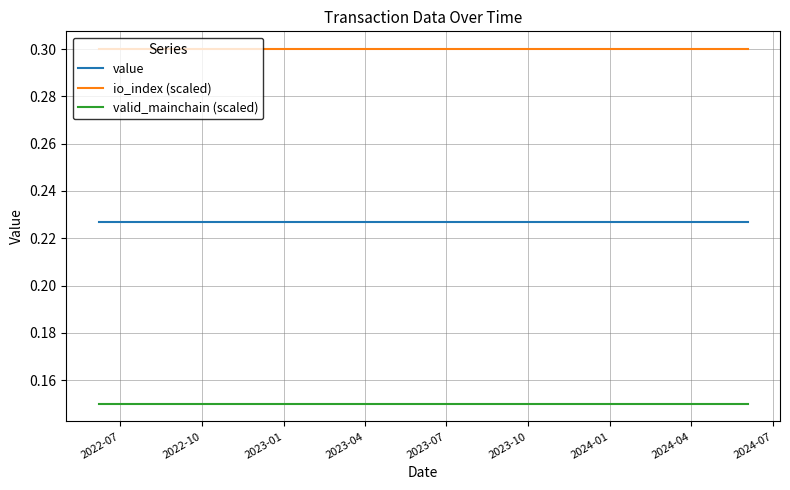

True or false: valid_mainchain (scaled) and io_index (scaled) cross at least once.

False